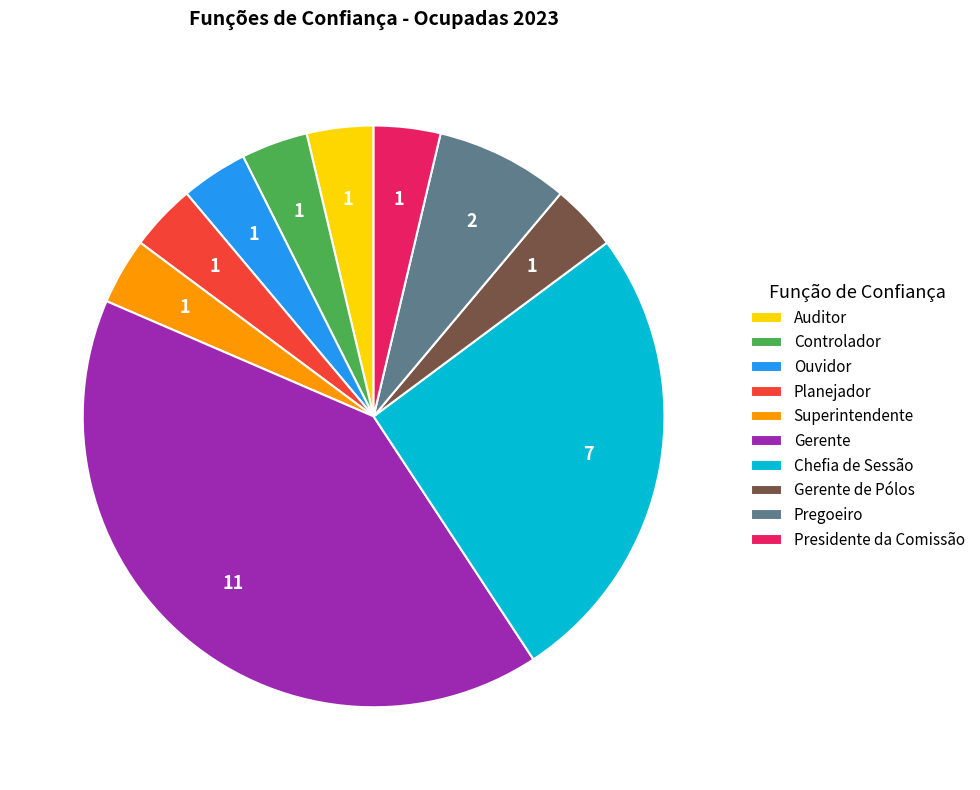

Is there any slice that represents more than half of the pie?

No